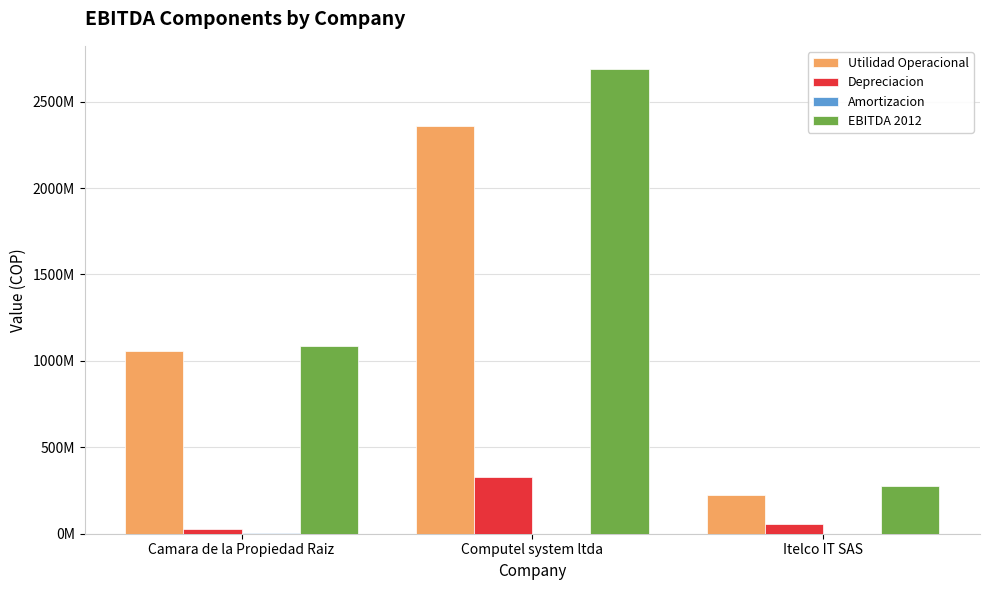

Which category has the highest value in the EBITDA 2012 series?

Computel system ltda